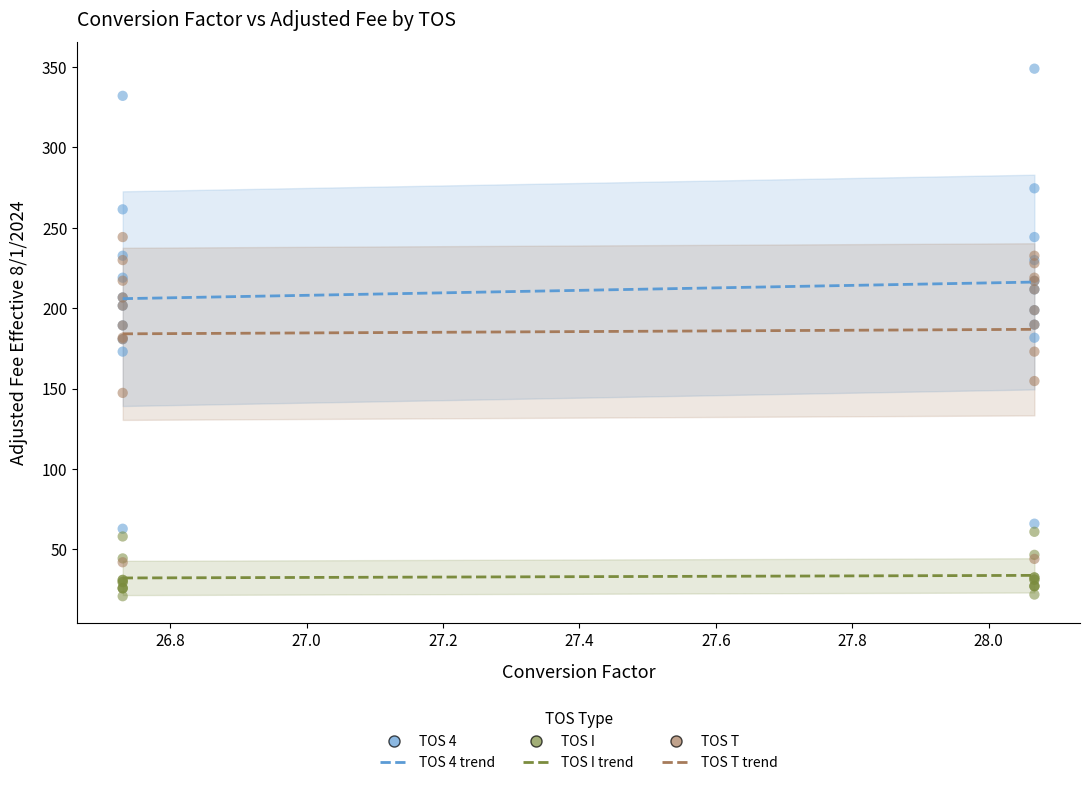

In the TOS T series, what Y value is closest to 143?

147.3